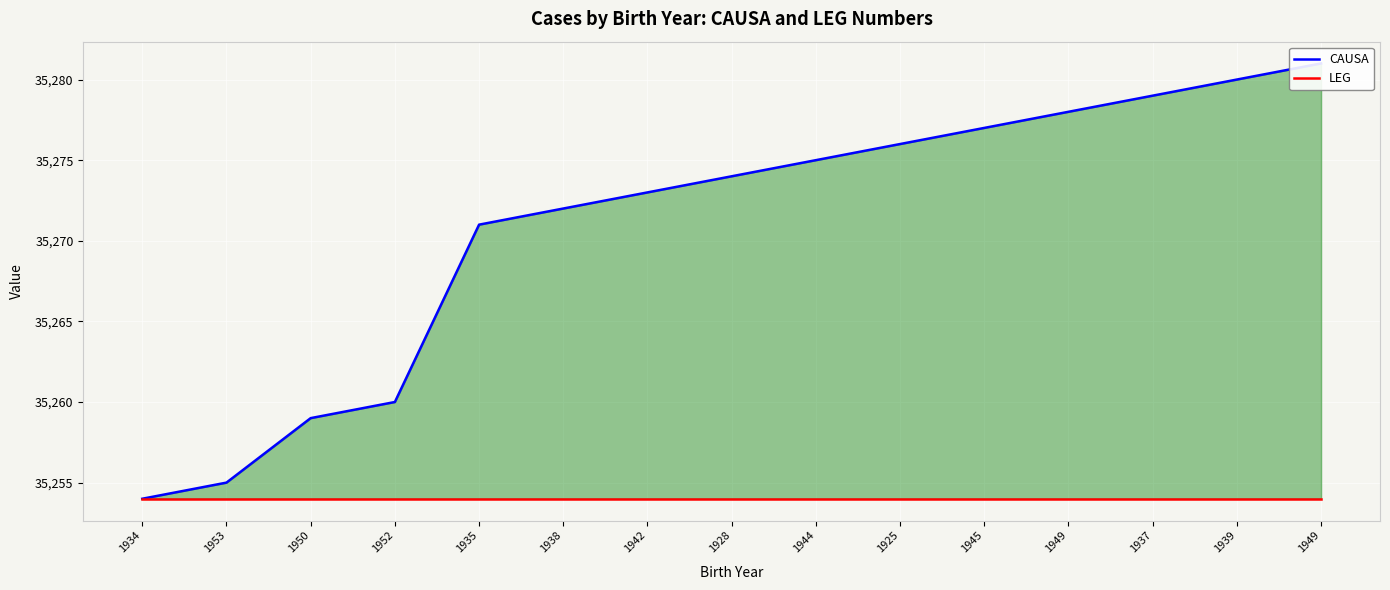

Which has a higher value, 1952 or 1944?

1944